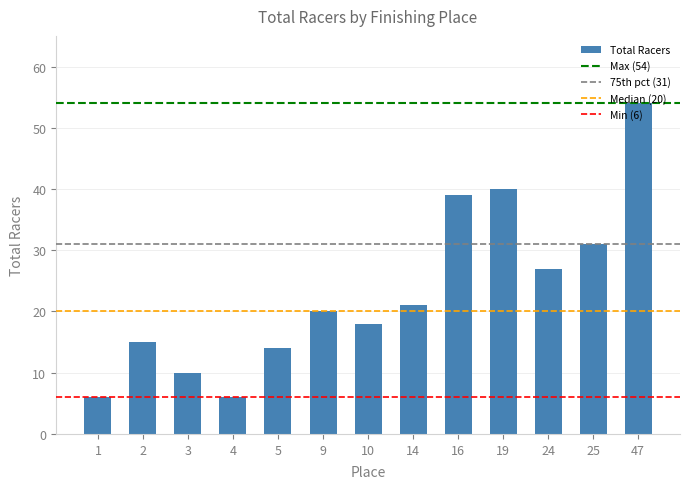

Where is the data nearest to the value 30?

25